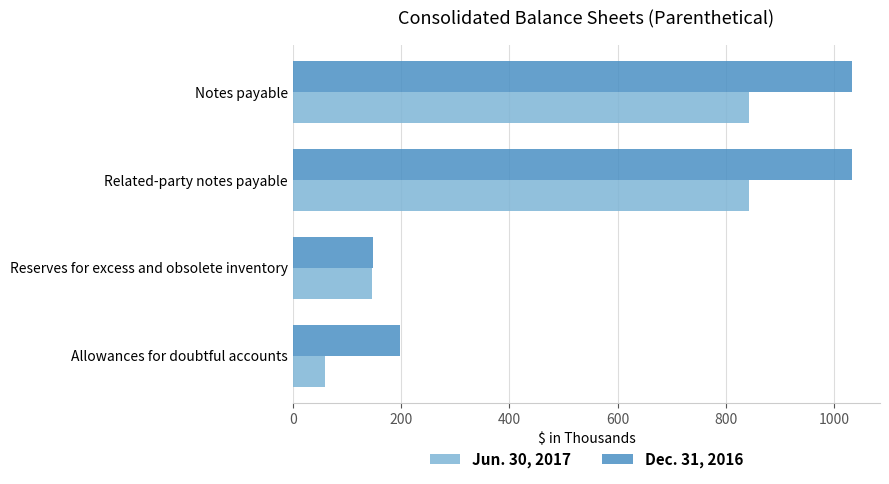

What is the greatest value displayed?

1033